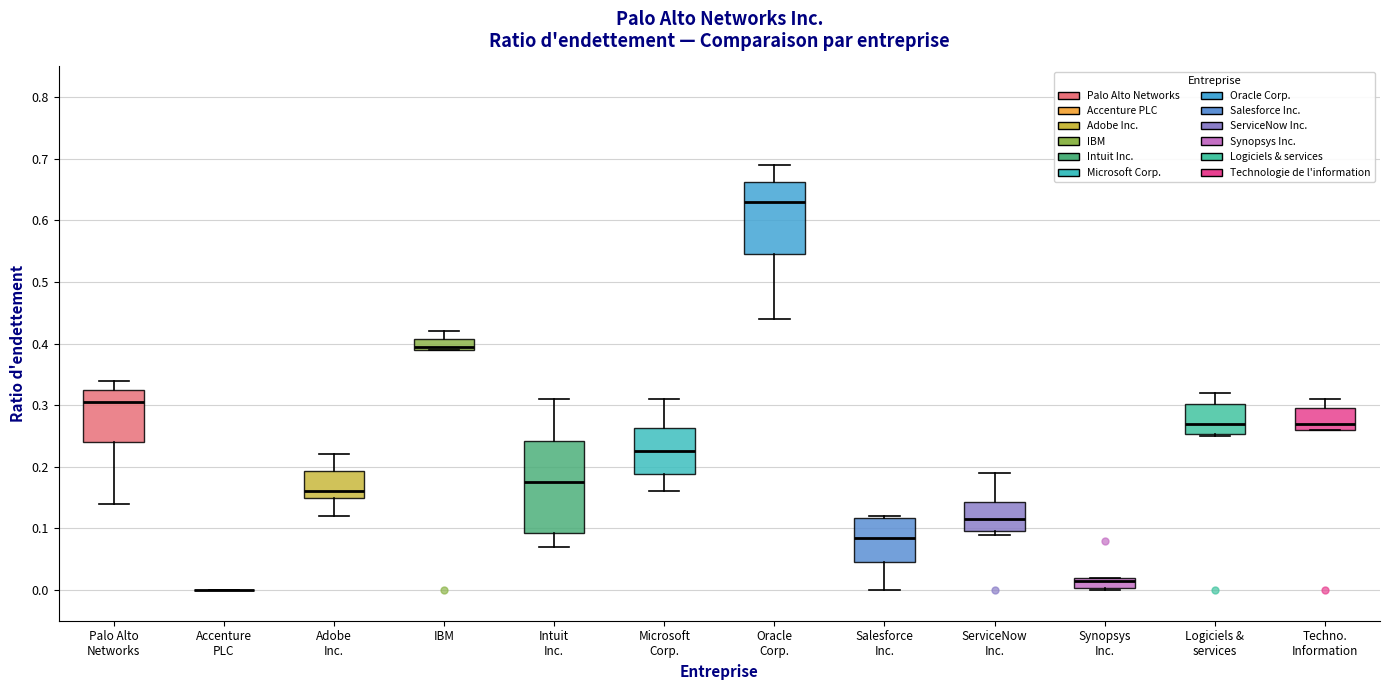

Where does the median line of the box for ServiceNow Inc. sit on the y-axis? The values are not printed on the chart, so give them approximately, as read against the axis.

0.12